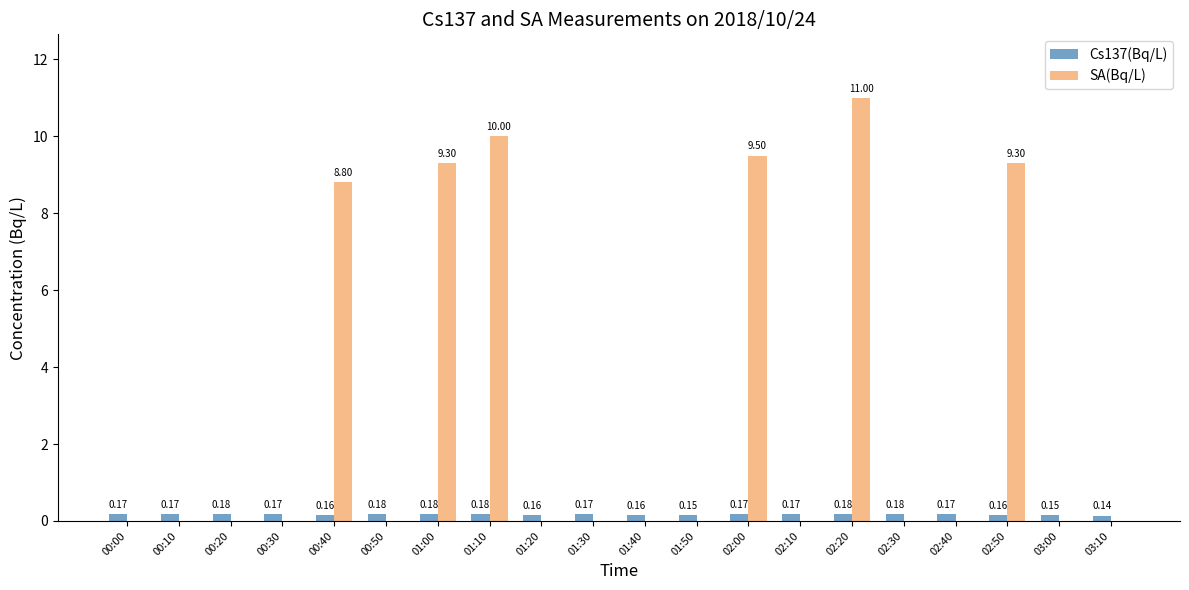

Count the number of categories in the chart.

20